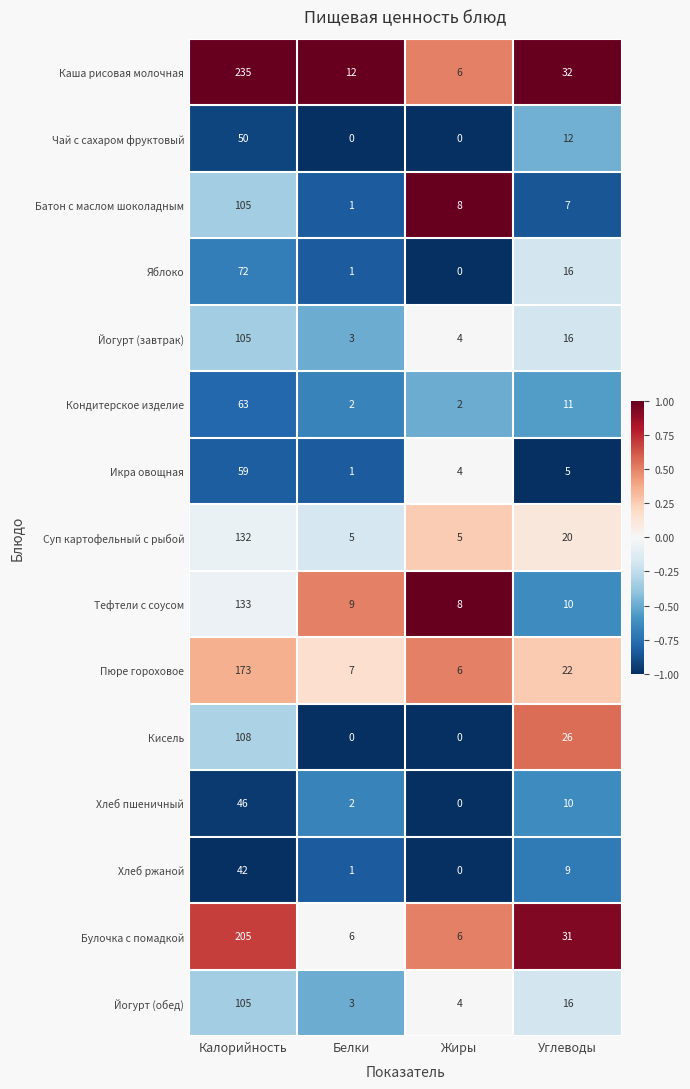

Which series has the largest total across all categories?

Каша рисовая молочная